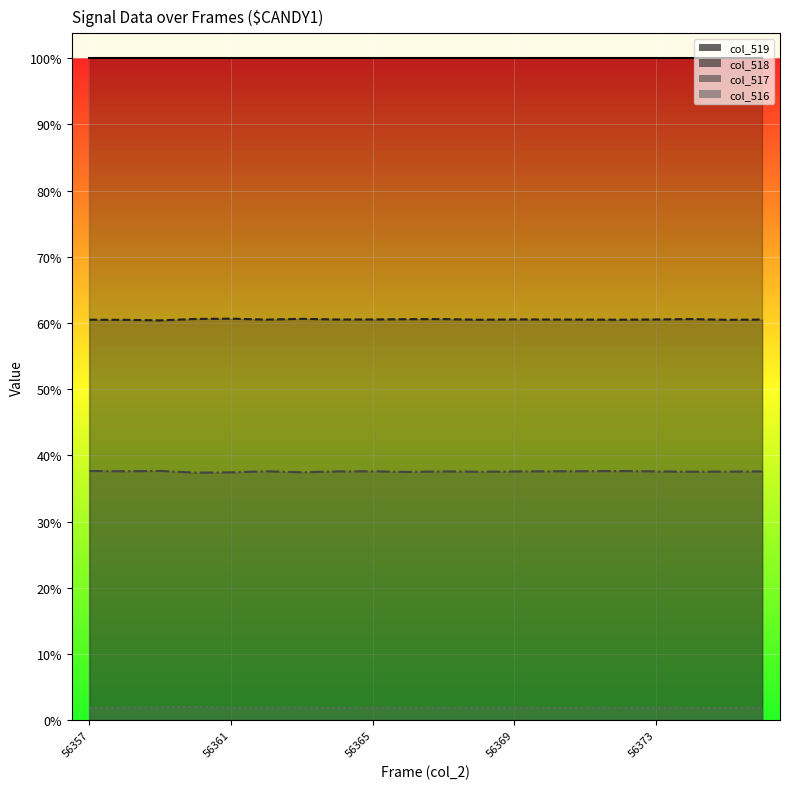

Reading left to right, extract all data points from this chart.

col_519 line: 65535	65535	65535	65535	65535	65535	65535	65535	65535	65535	65535	65535	65535	65535	65535	65535	65535	65535	65535	65535
col_518 line: 39647	39635	39583	39724	39749	39659	39733	39670	39672	39703	39709	39643	39679	39668	39657	39647	39673	39710	39638	39660
col_517 line: 24671	24642	24674	24507	24535	24638	24543	24628	24638	24577	24628	24593	24623	24638	24649	24664	24629	24596	24610	24629
col_516 line: 1217	1258	1278	1304	1251	1259	1261	1227	1235	1263	1209	1249	1263	1217	1234	1217	1263	1211	1209	1263